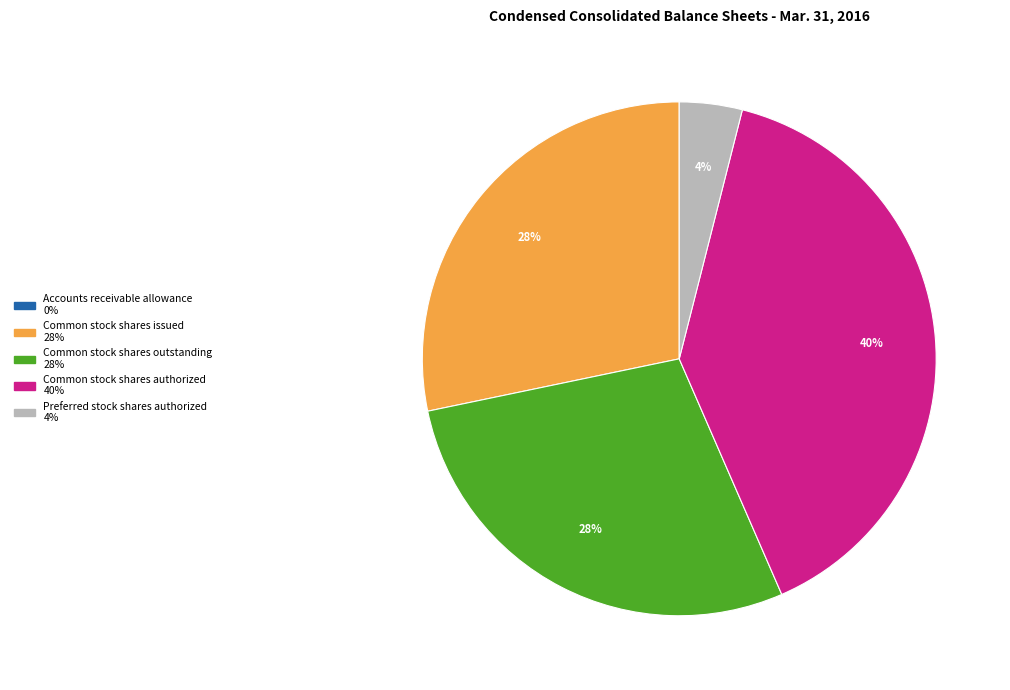

To the nearest percent, what is the difference between the largest and smallest slice percentages?

40%